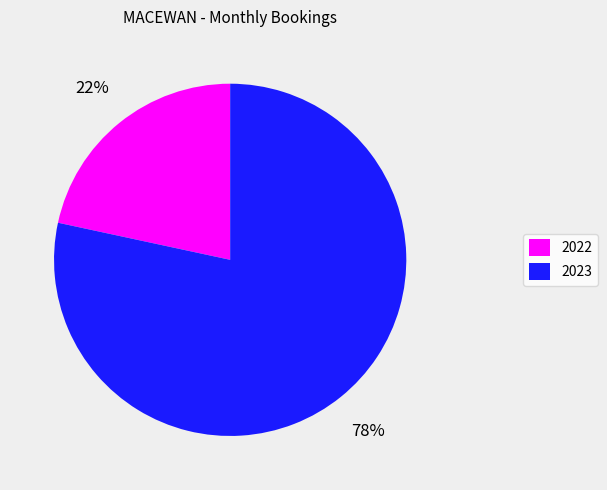

Is there any slice that represents more than half of the pie?

Yes